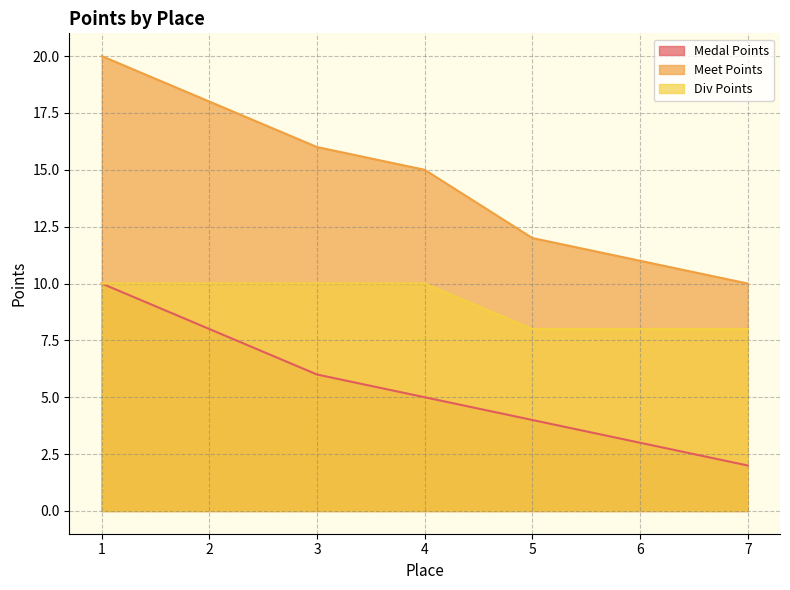

Reading left to right, transcribe all the data shown in this chart.

Medal Points: 10	8	6	5	4	3	2
Meet Points: 20	18	16	15	12	11	10
Div Points: 10	10	10	10	8	8	8